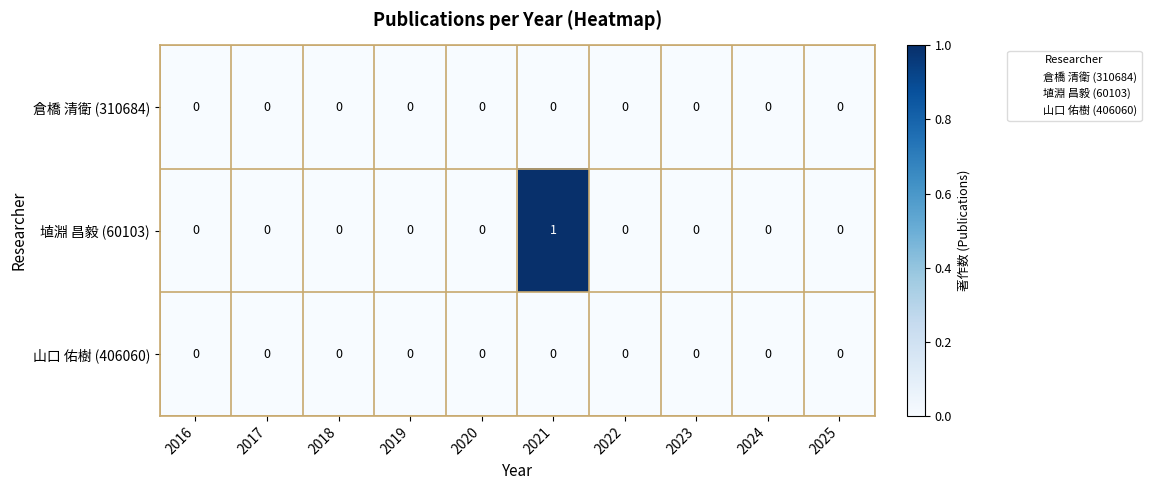

Which series has the widest spread of values?

埴淵 昌毅 (60103)